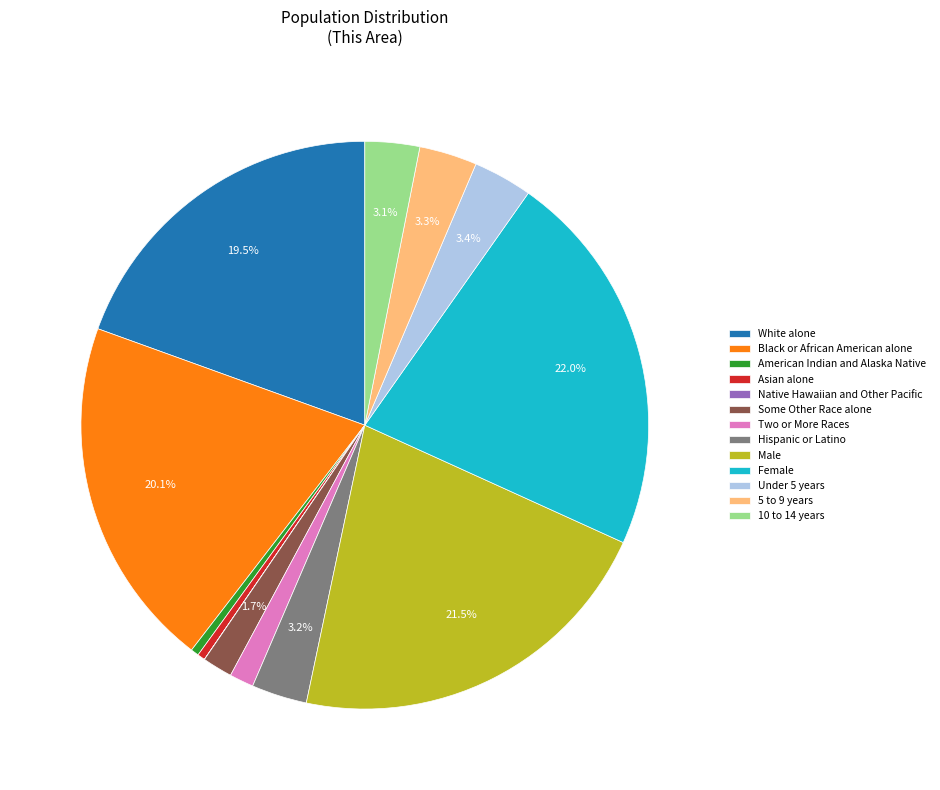

Which has a higher value, Black or African American alone or American Indian and Alaska Native?

Black or African American alone